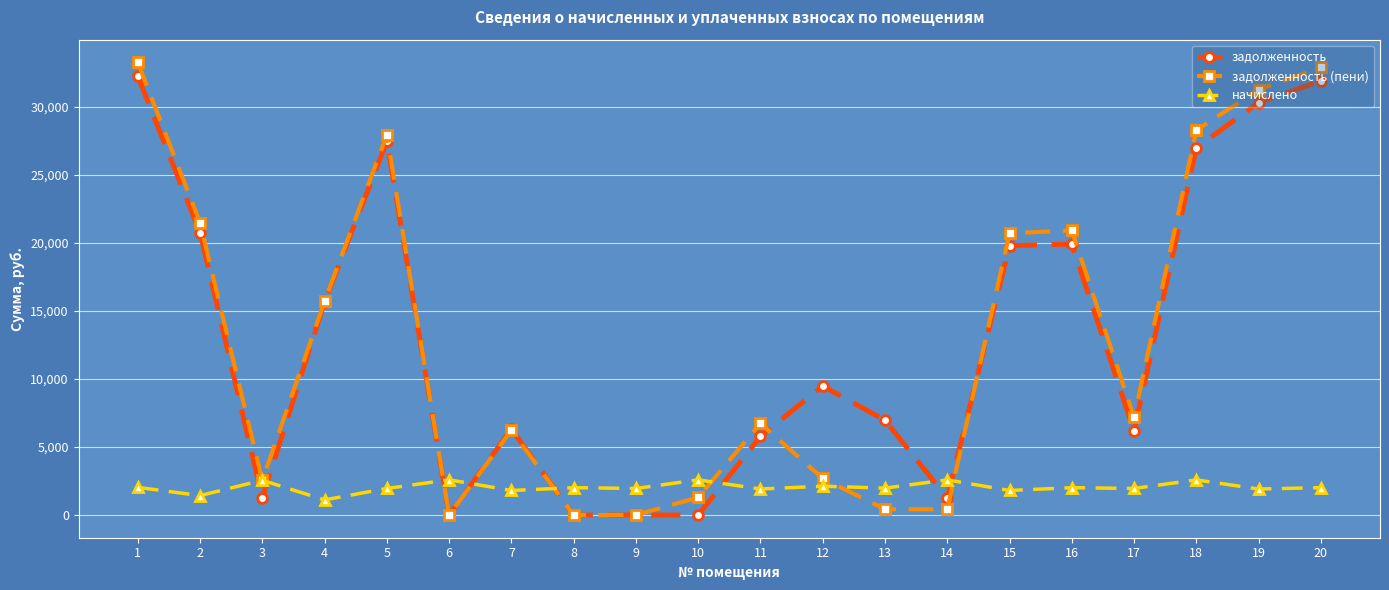

What are all the series names shown in the legend?

задолженность, задолженность (пени), начислено